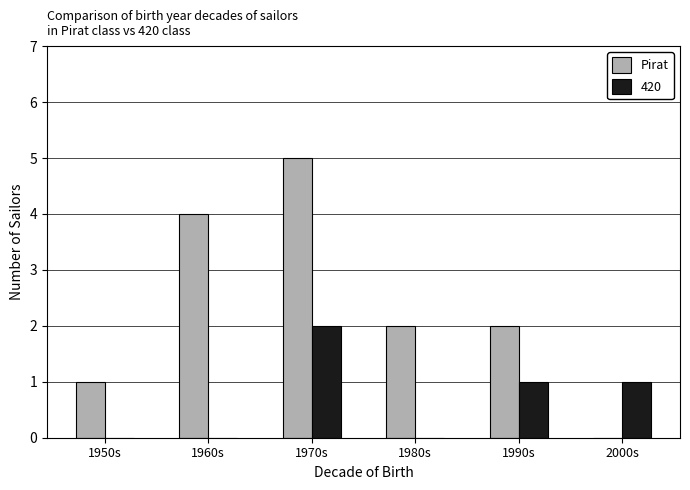

Is it true that 420 equals 0 at 1980s?

True